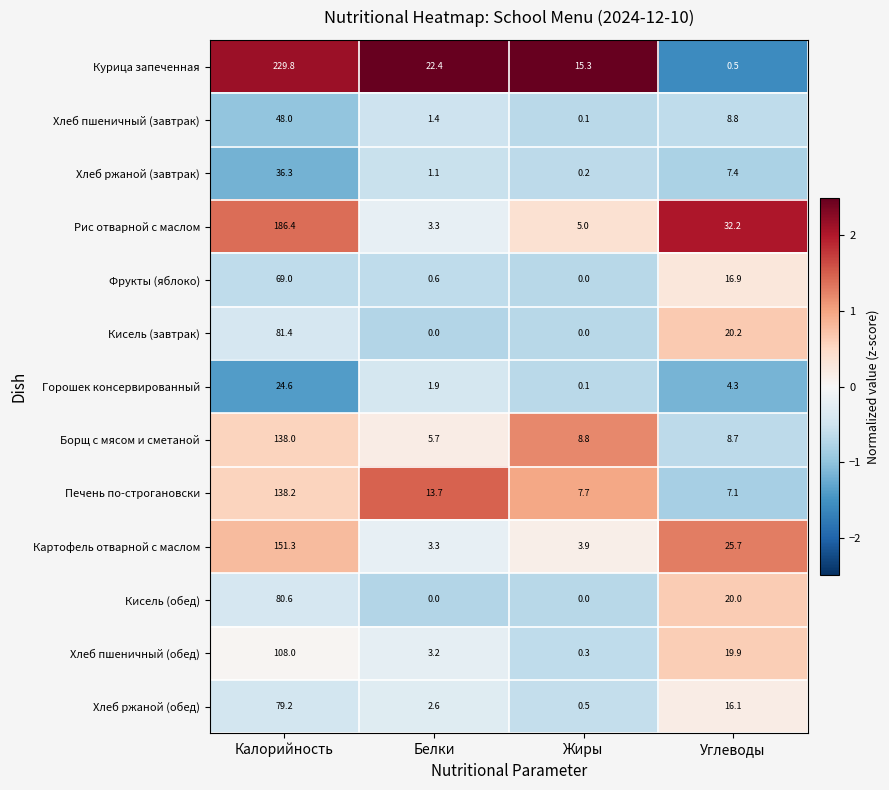

What is the difference between the highest and lowest values at Жиры?

15.3